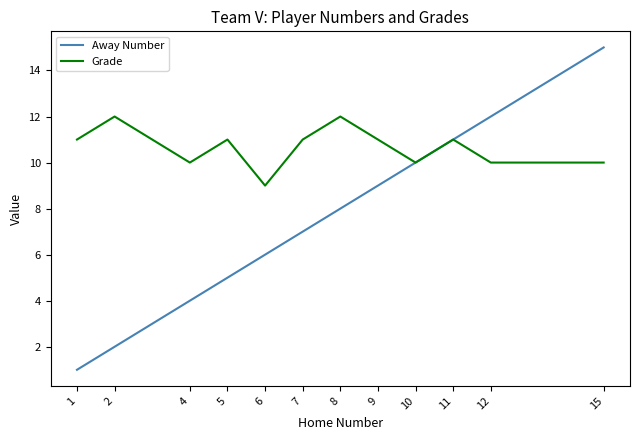

What is the sum of all Grade values?

128